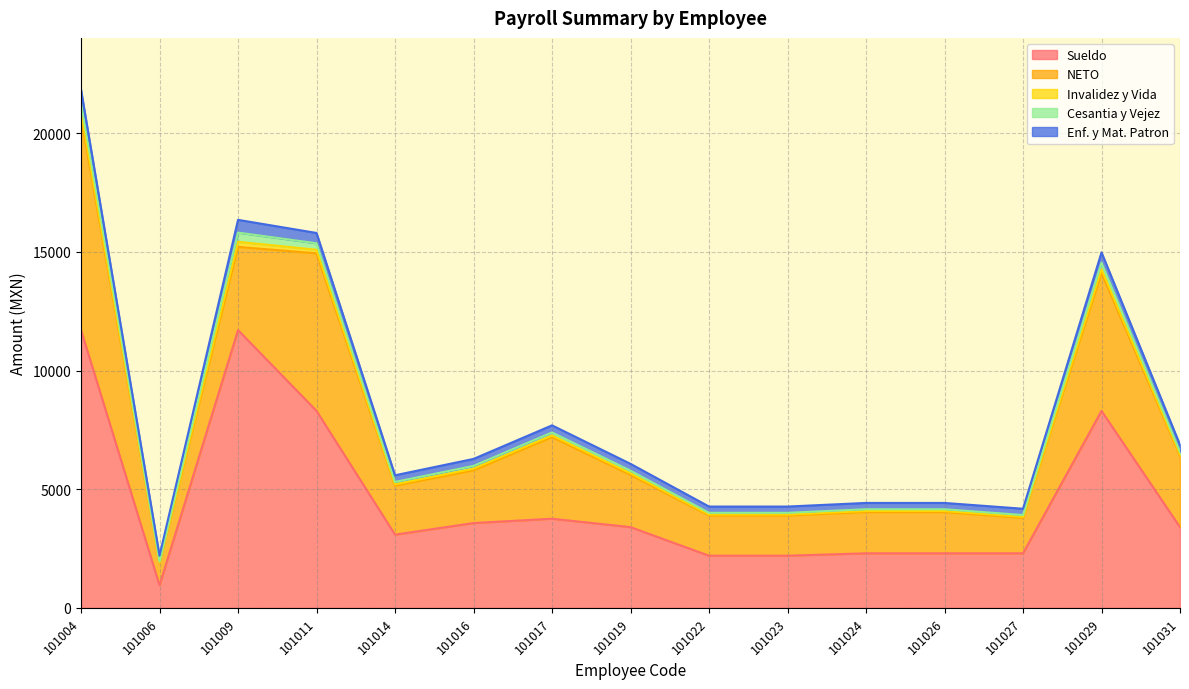

At how many categories does at least one series exceed 2709?

9